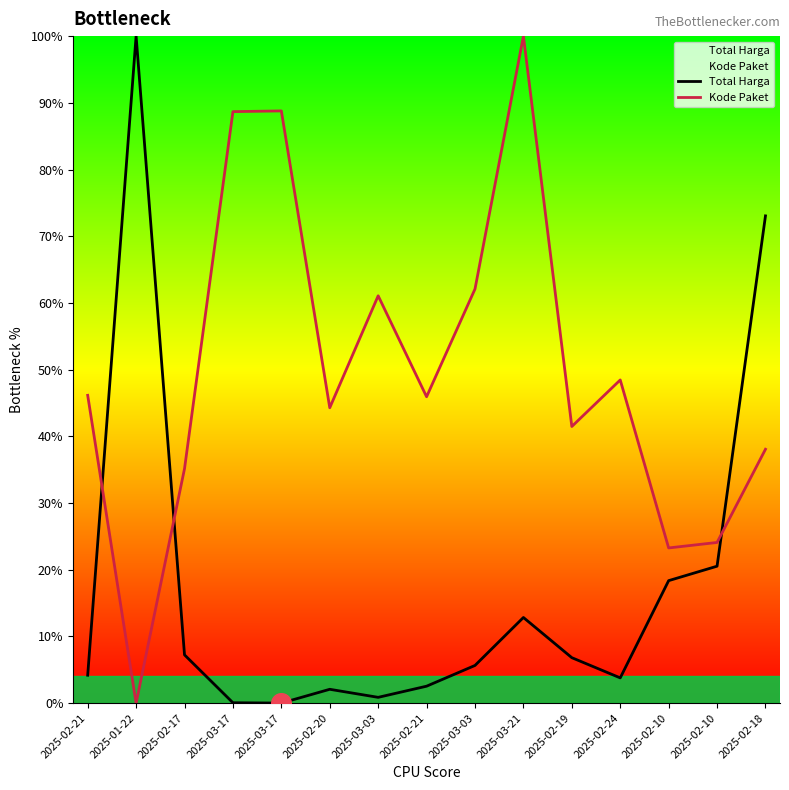

Which series has the largest total across all categories?

Kode Paket